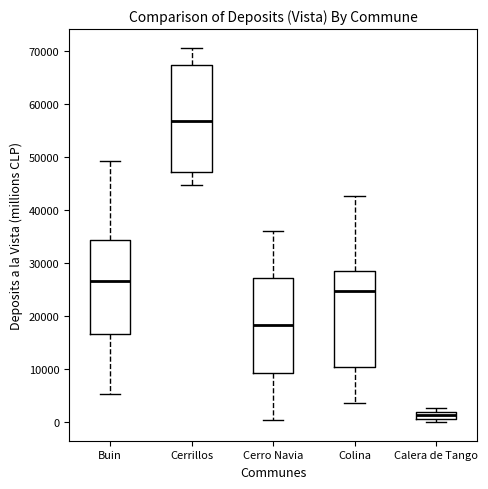

Which box has the lowest median line?

Calera de Tango